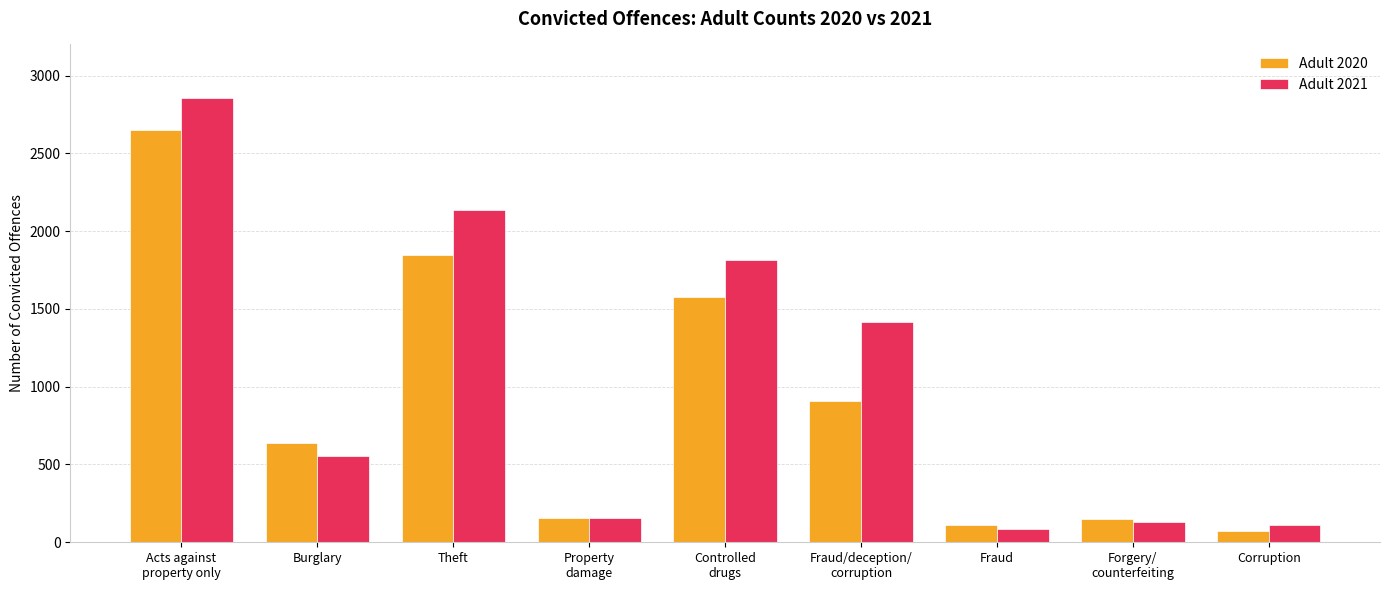

Which series has the widest spread of values?

Adult 2021